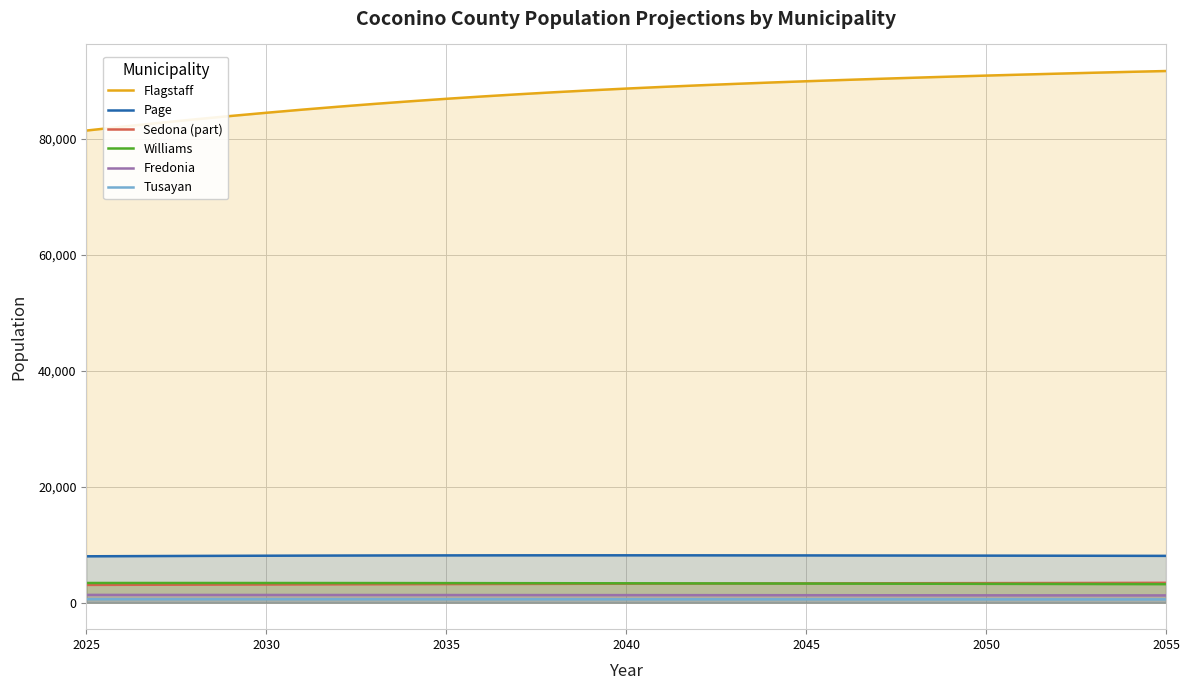

What is the difference between the maximum and second lowest values in the Tusayan series?

36.8